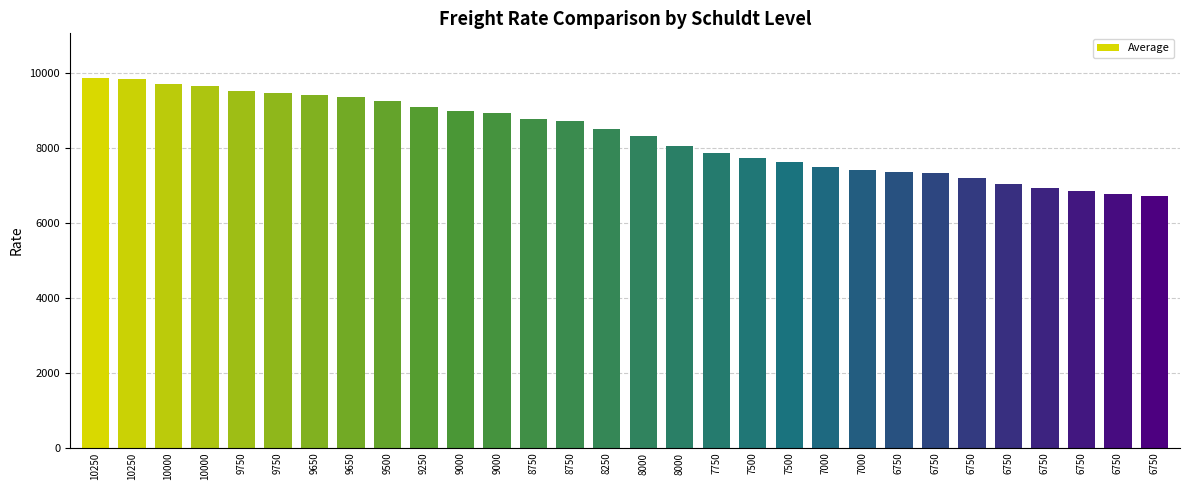

What is the average value?

8317